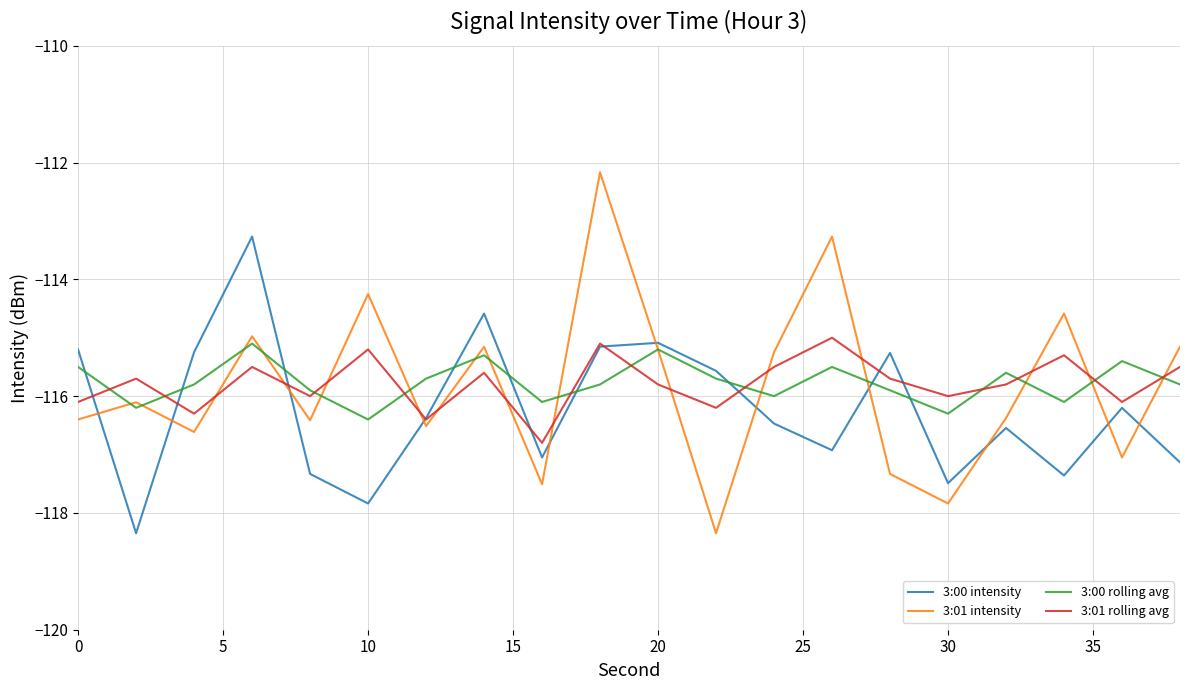

How many series are shown in this chart?

4